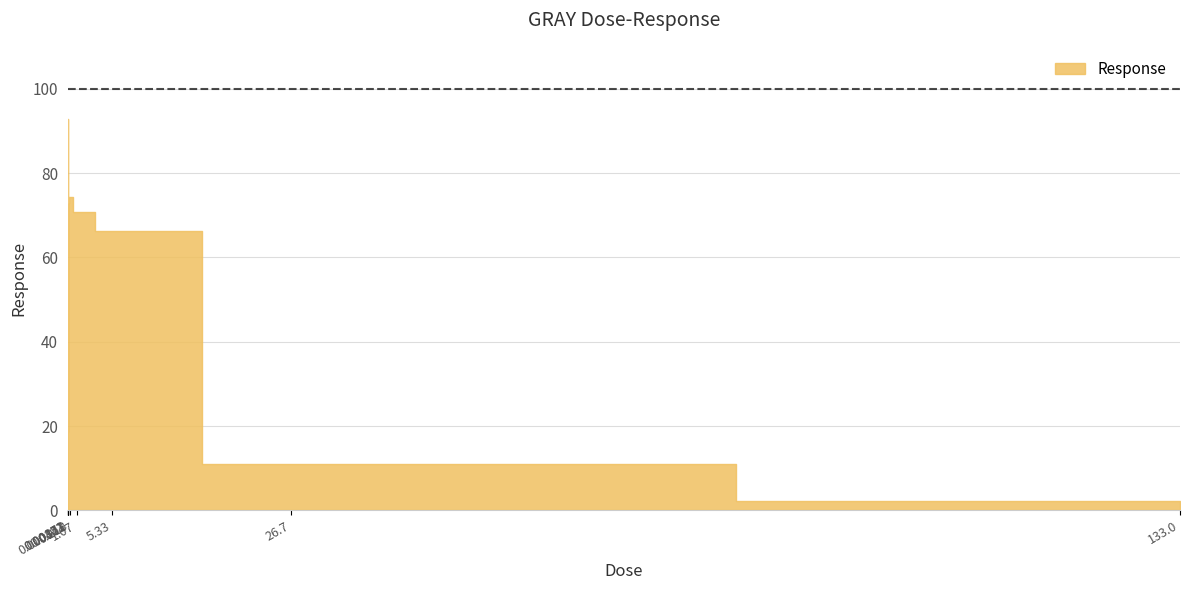

What is the sum of the values at 0.00171 and 0.000341?

179.1